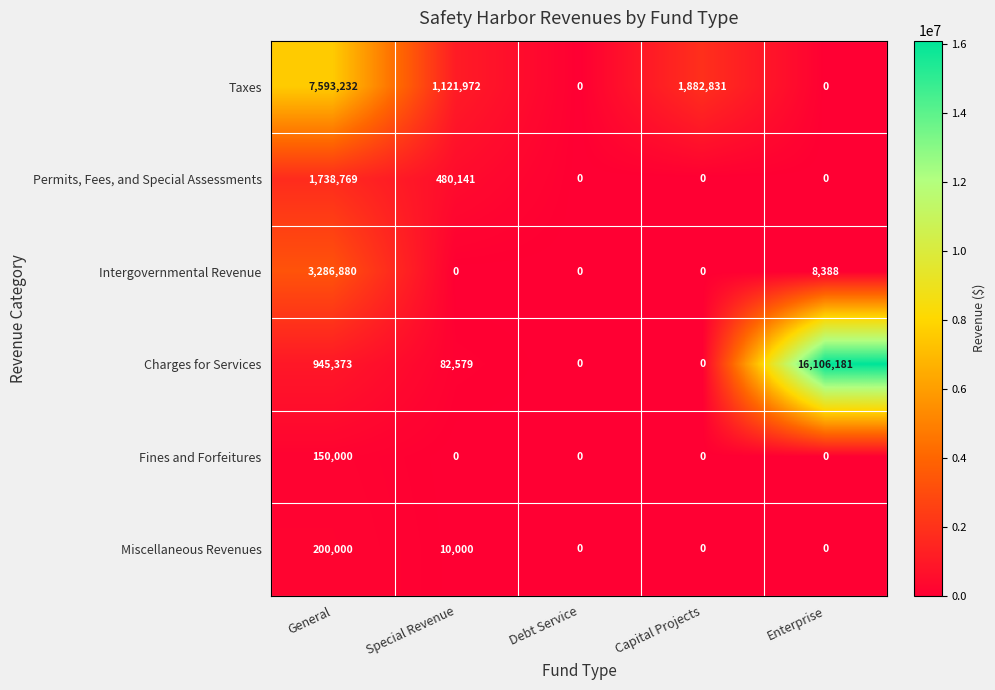

How many data points in Intergovernmental Revenue are above 0?

2